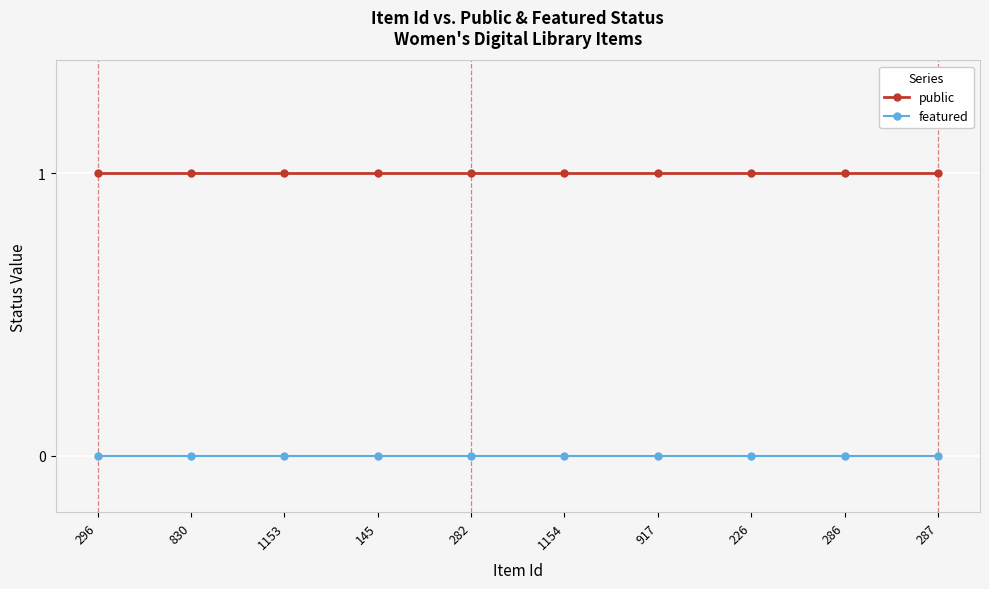

How many distinct data groups are displayed?

2